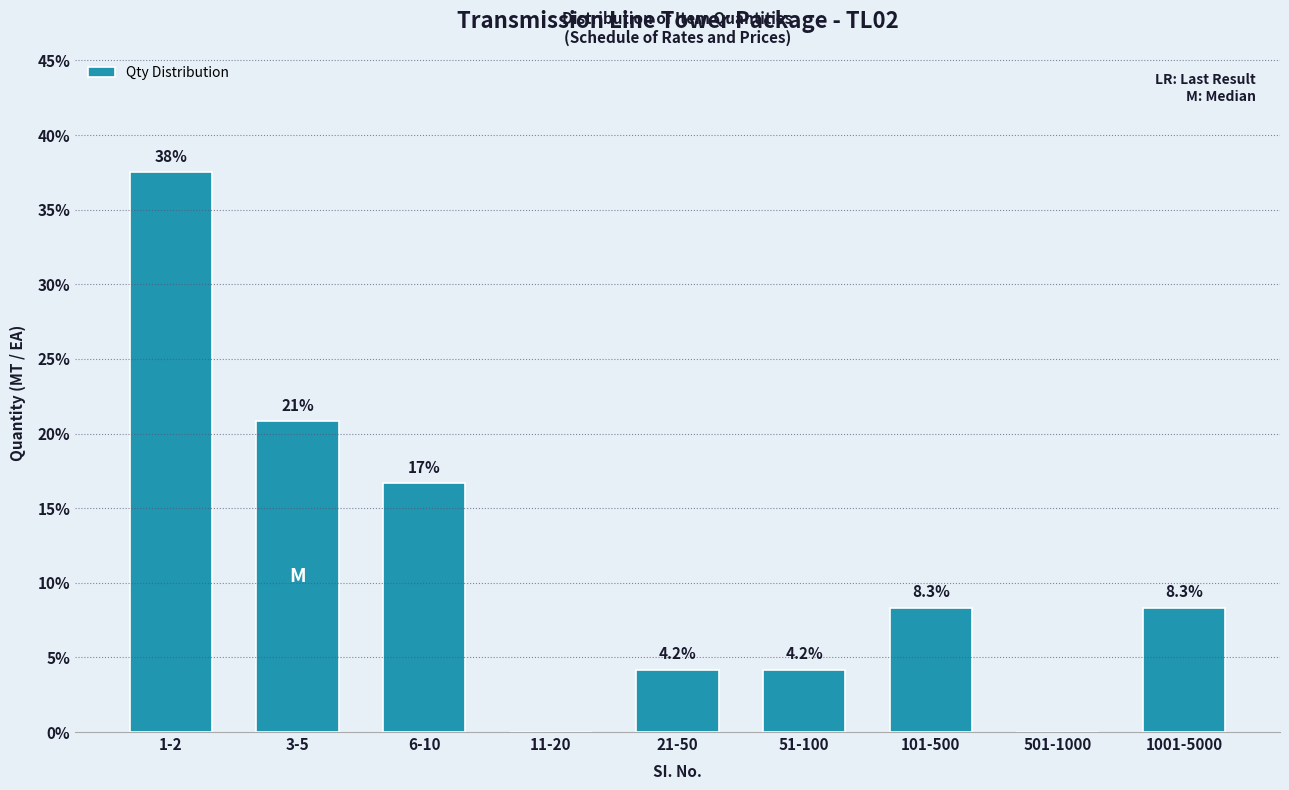

Reading left to right, extract all data points from this chart.

1-2=37.5	3-5=20.8	6-10=16.7	11-20=0.0	21-50=4.2	51-100=4.2	101-500=8.3	501-1000=0.0	1001-5000=8.3